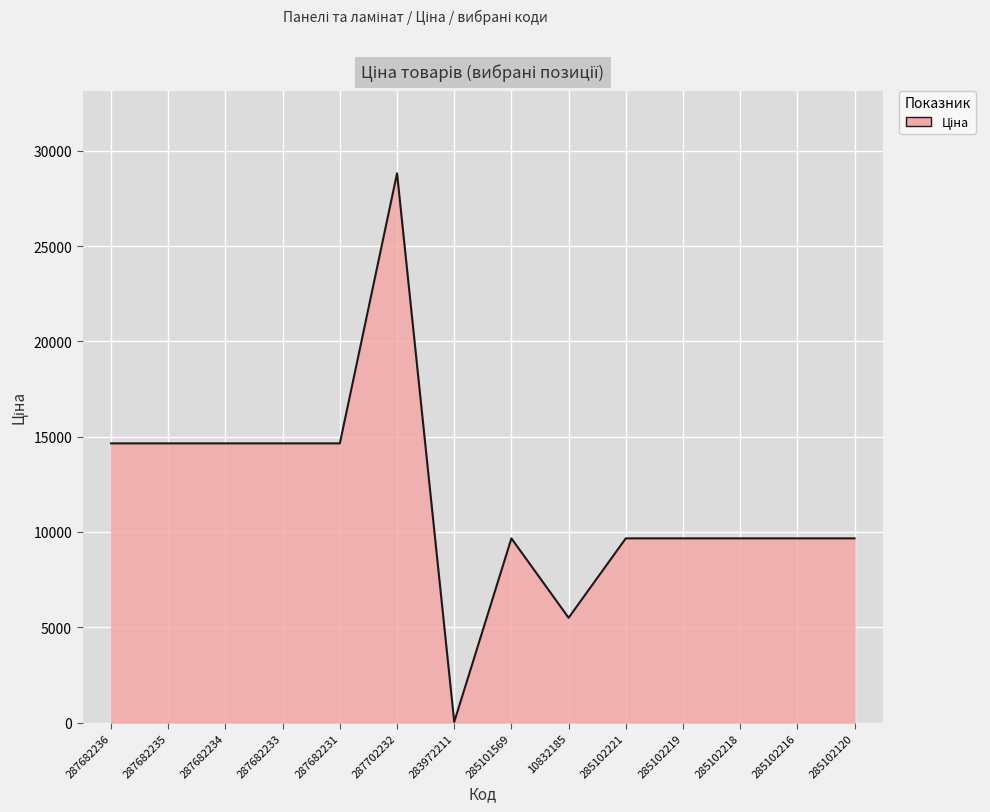

True or false: the data shows 9664.7 at 285102218.

True